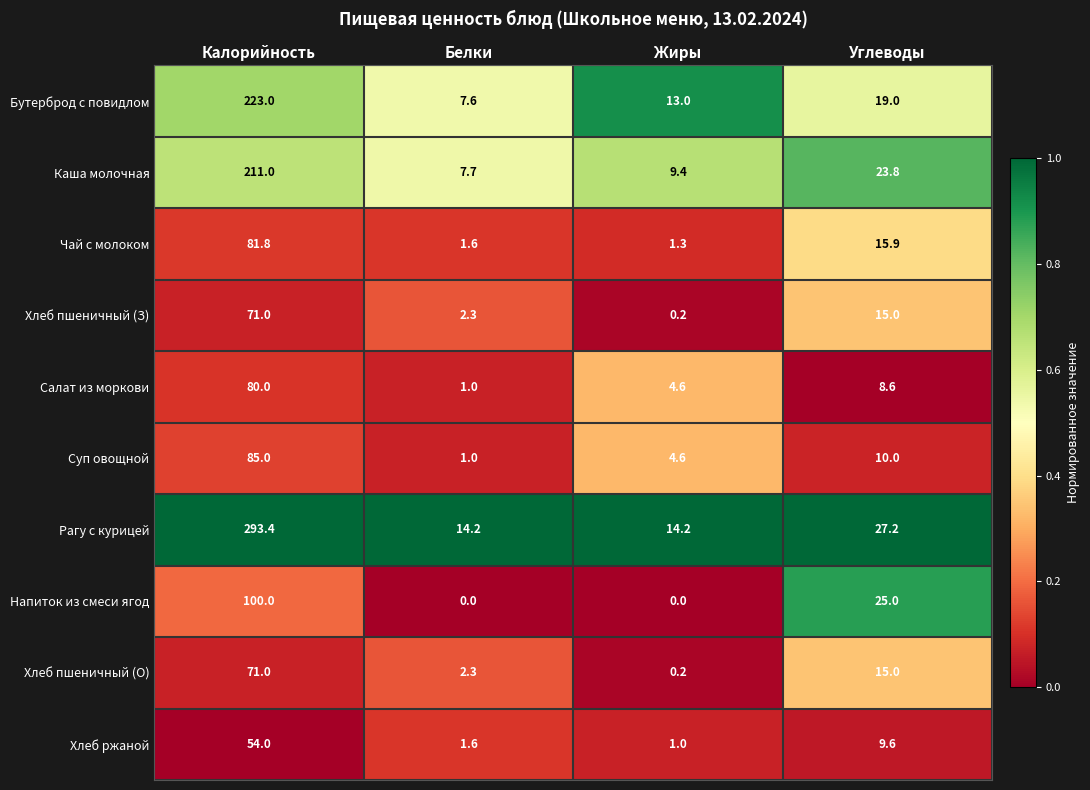

Which series has the largest range (max minus min)?

Рагу с курицей